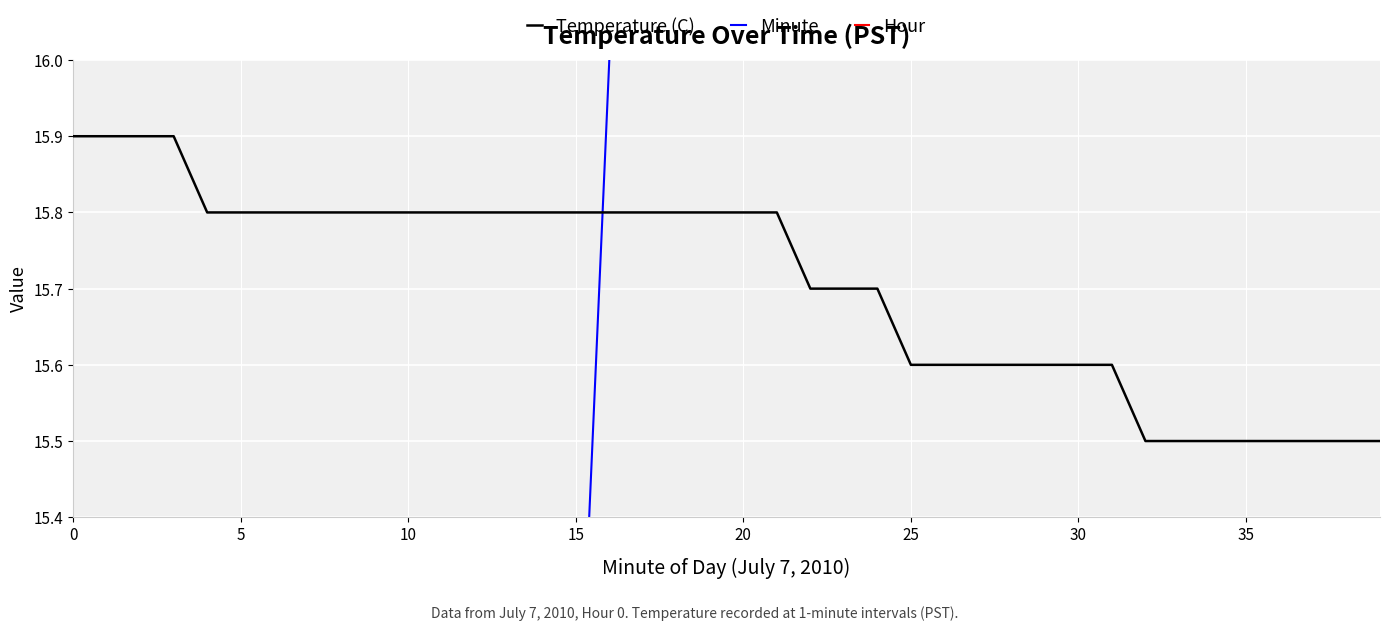

Count the Temperature (C) values in the range 15 to 16.

40